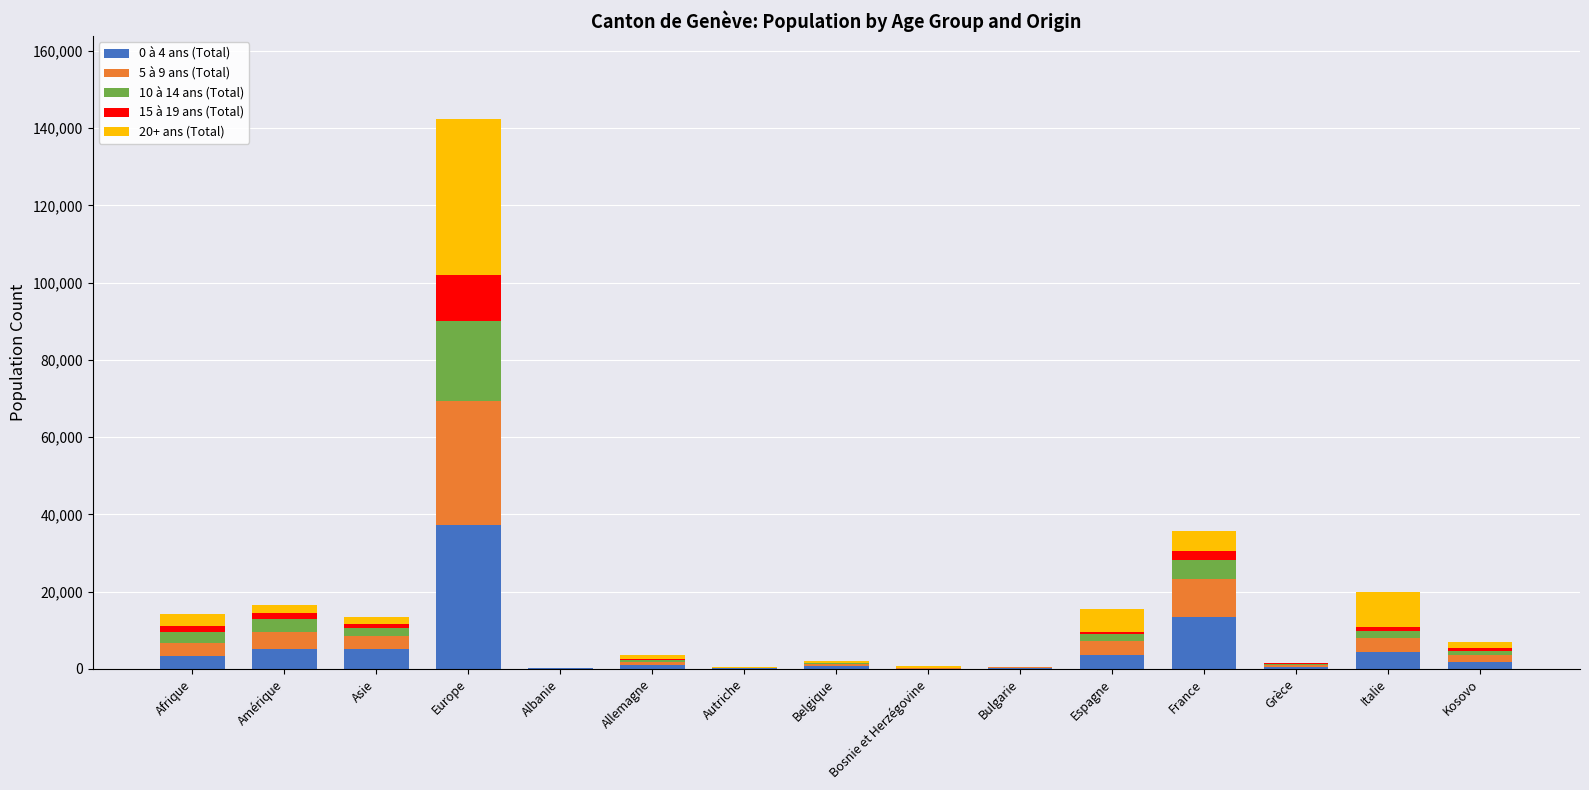

Which category has the highest value in the 0 à 4 ans (Total) series?

Europe